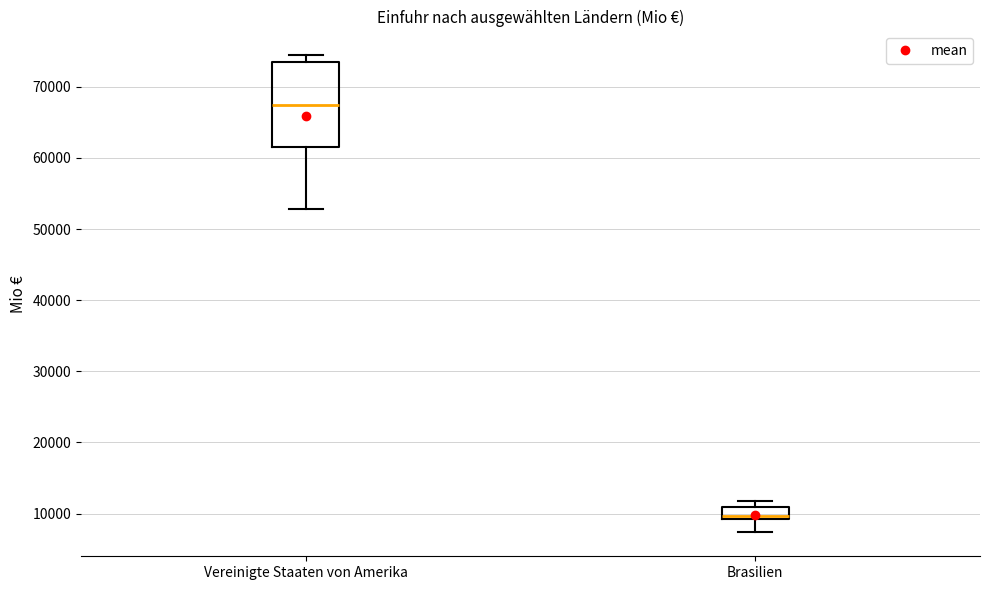

Which box is the tallest, from its lower edge to its upper edge?

Vereinigte Staaten von Amerika